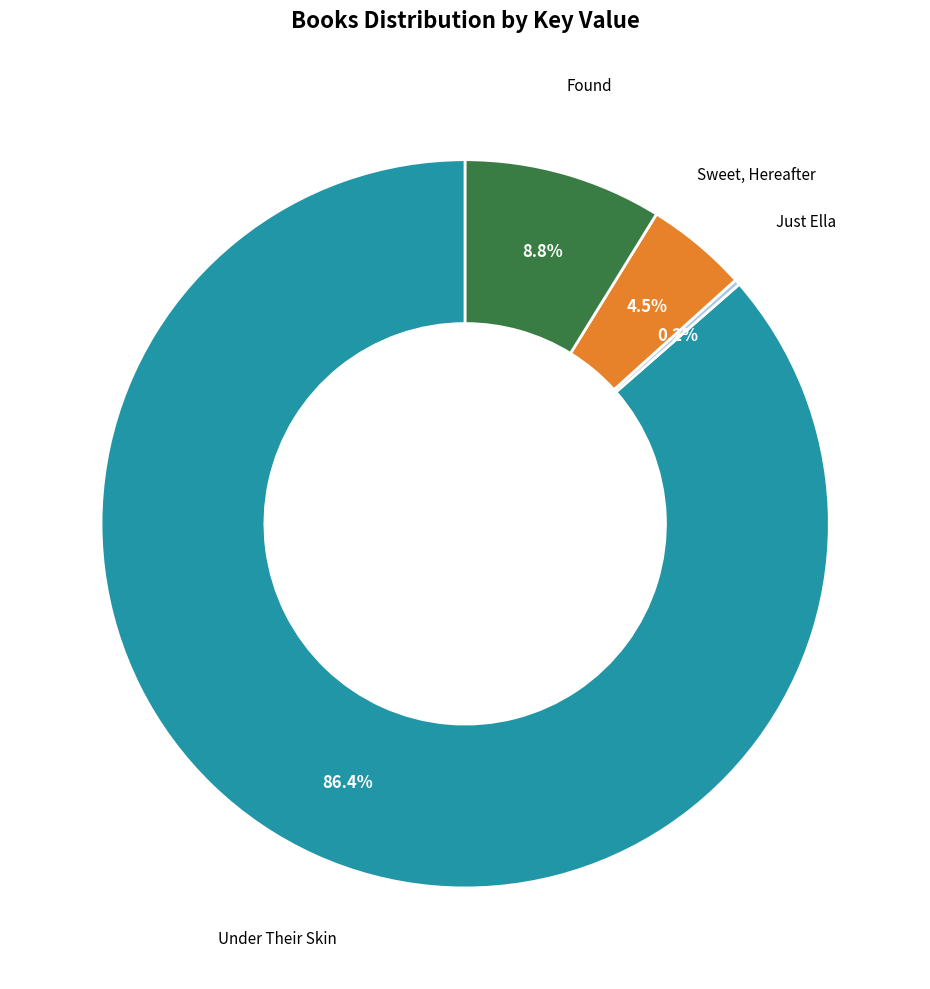

Which has a higher value, Under Their Skin or Found?

Under Their Skin